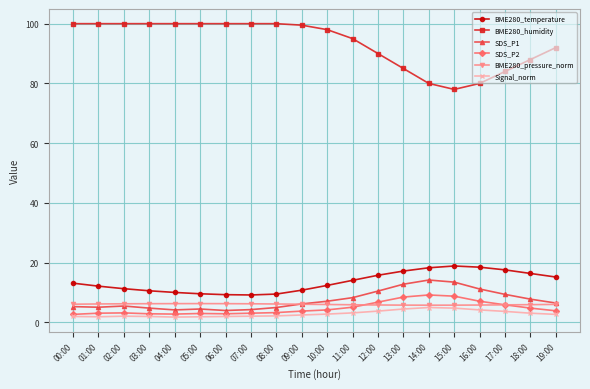

Which series has the widest spread of values?

BME280_humidity